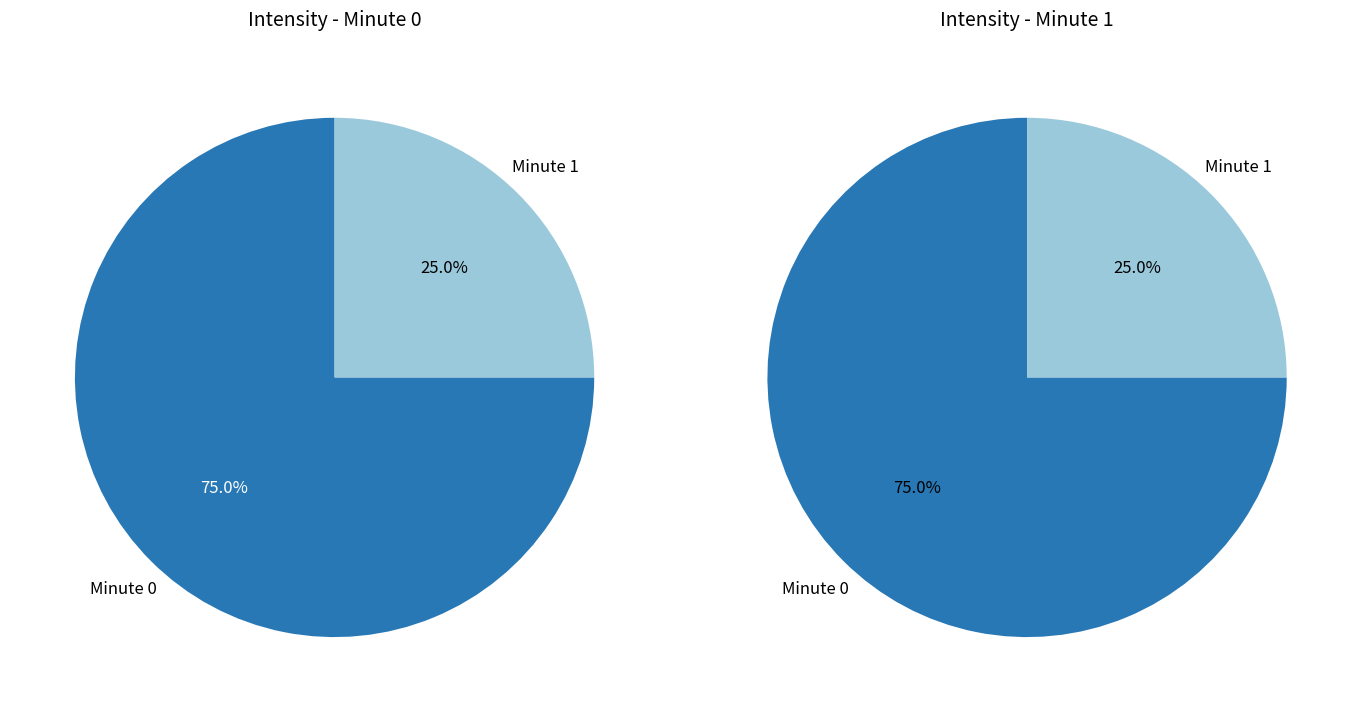

Is it true that Hour 10 Minute 1 is 31% of the pie?

False